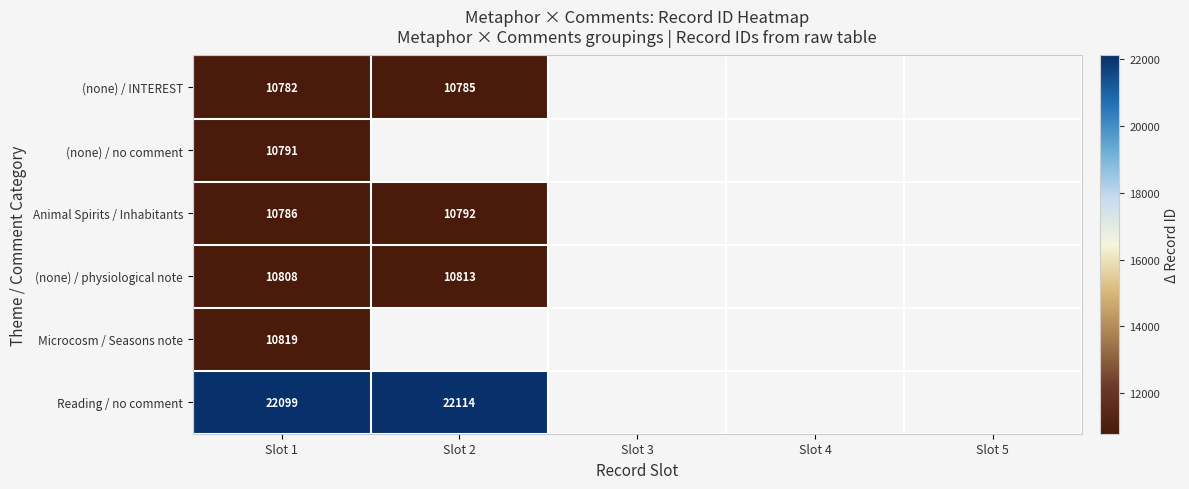

The Reading / no comment series shows 15423.4 at Slot 2. True or false?

False